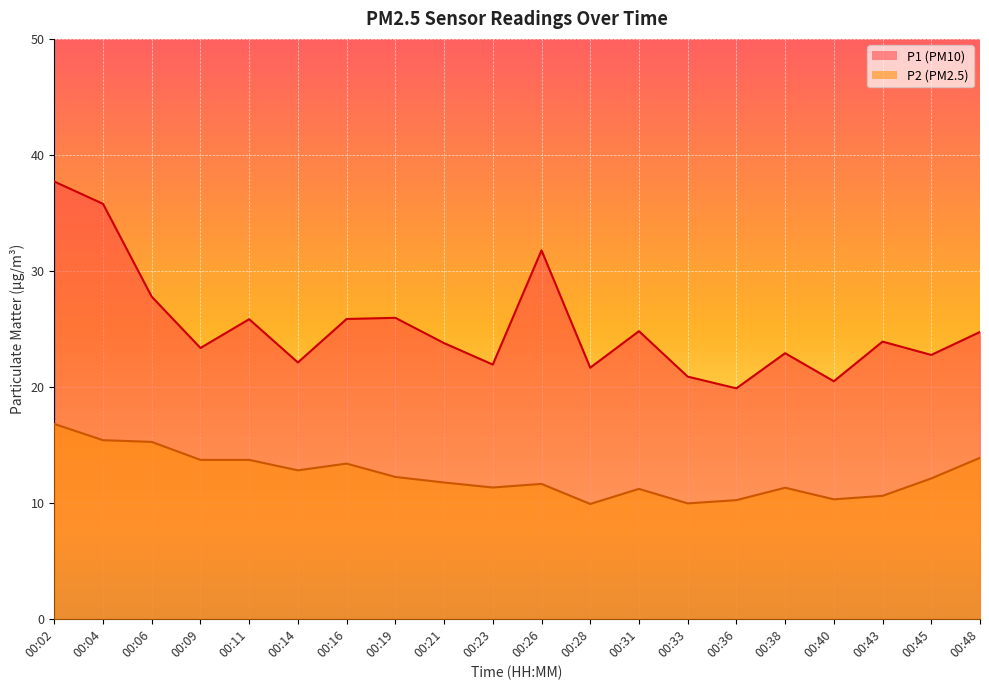

Rank the series by their maximum value, from highest to lowest.

P1 (PM10), P2 (PM2.5)